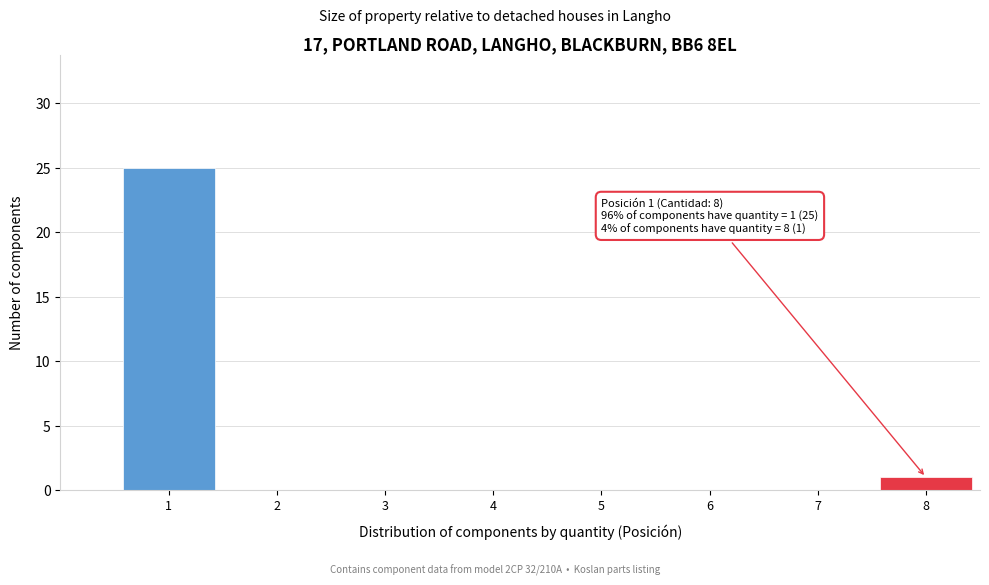

Reading right to left, transcribe all the data shown in this chart.

8=1	7=0	6=0	5=0	4=0	3=0	2=0	1=25